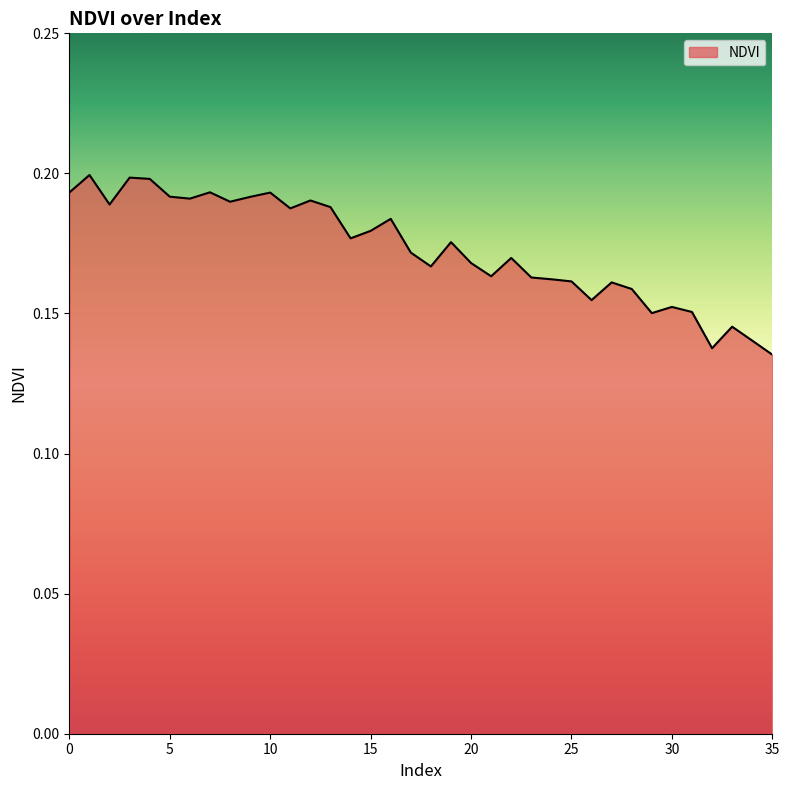

What is the greatest value displayed?

0.2